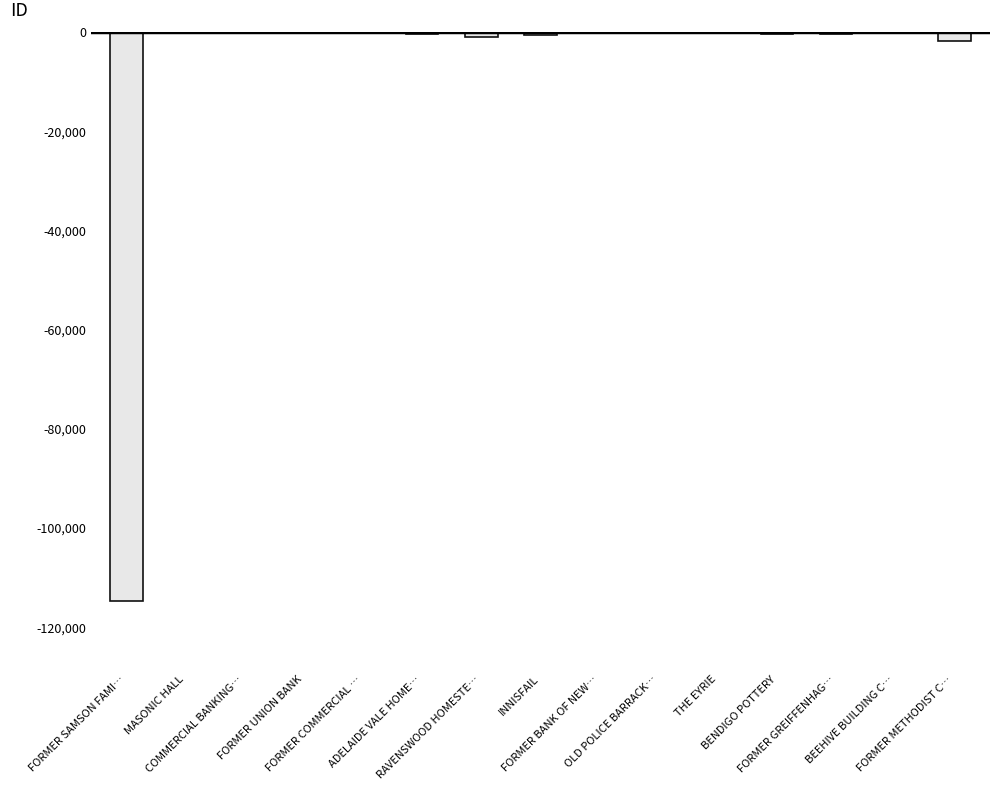

How many values exceed -145?

7